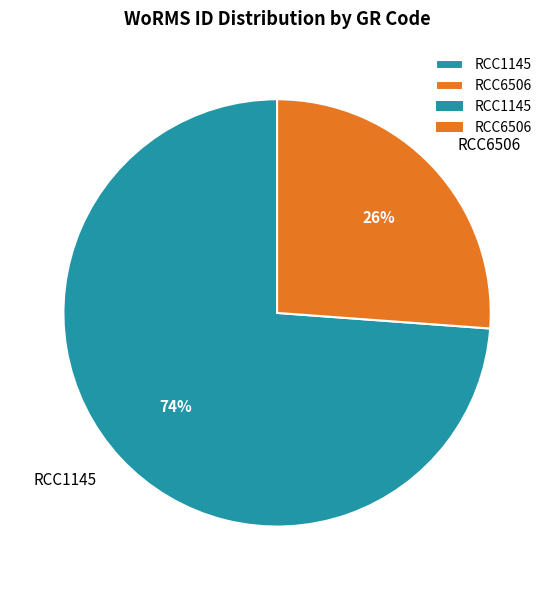

Rank the categories by value from lowest to highest.

RCC6506, RCC1145